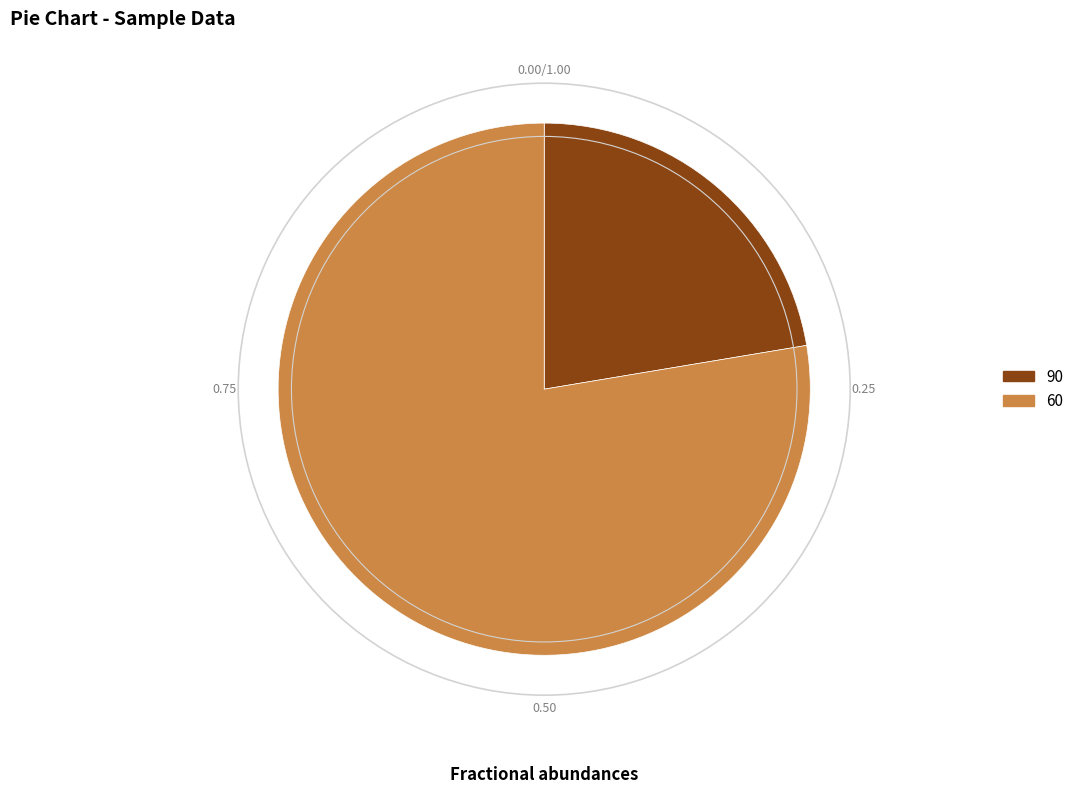

Does 60 account for over 50% of the chart?

Yes